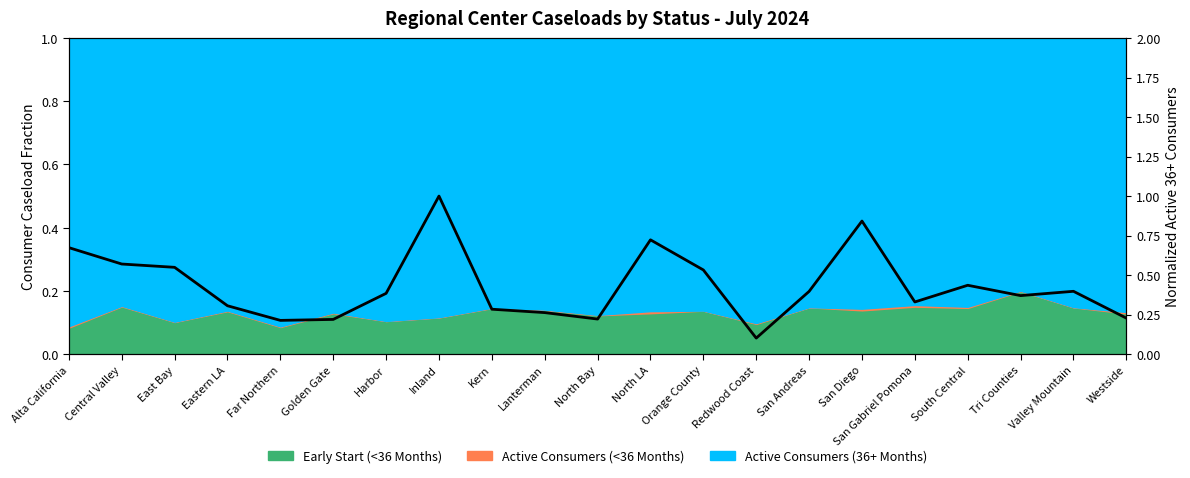

Reading right to left, what are all the values shown in this chart?

Westside=0.2	Valley Mountain=0.4	Tri Counties=0.4	South Central=0.4	San Gabriel Pomona=0.3	San Diego=0.8	San Andreas=0.4	Redwood Coast=0.1	Orange County=0.5	North LA=0.7	North Bay=0.2	Lanterman=0.3	Kern=0.3	Inland=1.0	Harbor=0.4	Golden Gate=0.2	Far Northern=0.2	Eastern LA=0.3	East Bay=0.5	Central Valley=0.6	Alta California=0.7